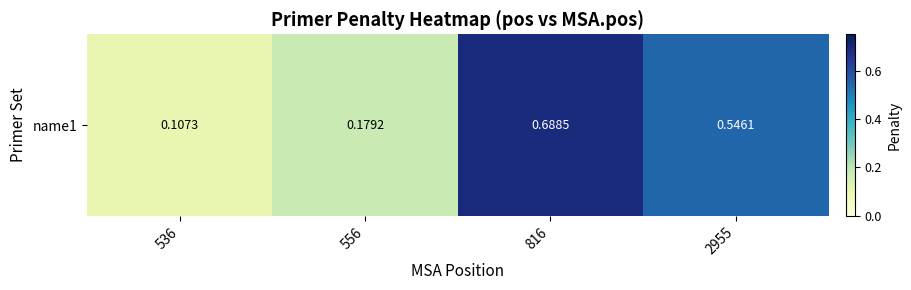

What is the sum of all values?

1.5